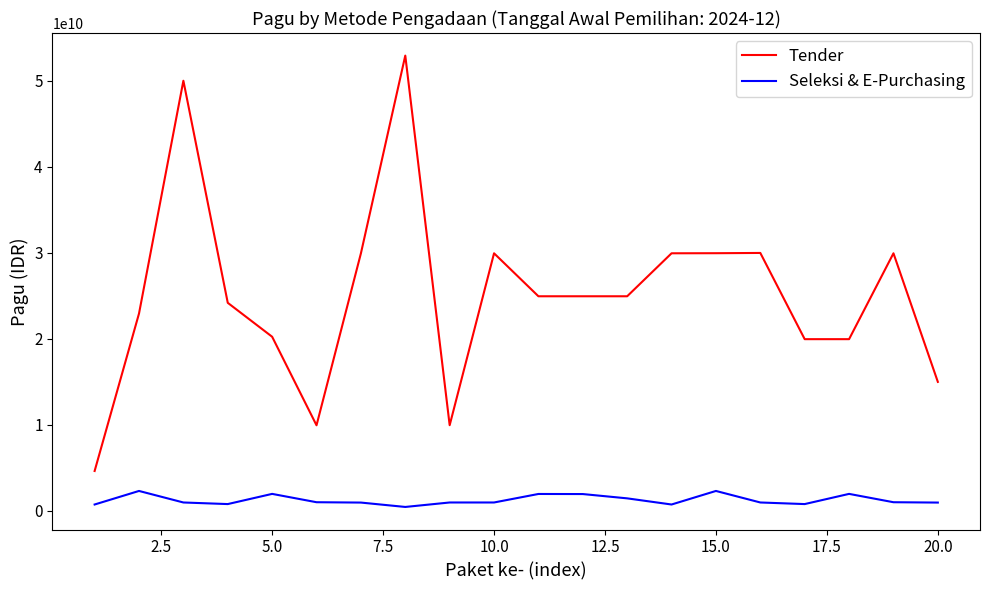

True or false: Tender and Seleksi & E-Purchasing intersect in this chart.

False